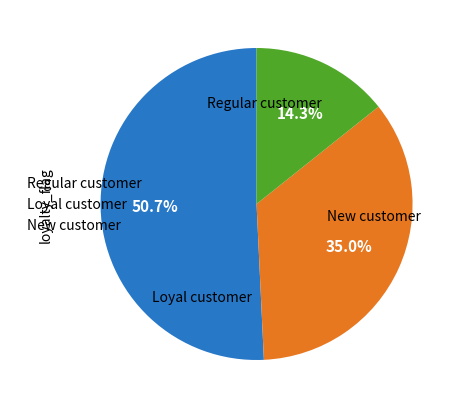

Is Regular customer the majority of the pie?

Yes